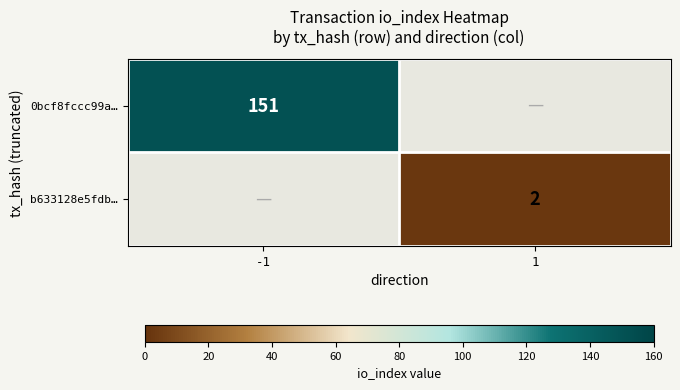

True or false: 0bcf8fccc99a… has a value of 151 at -1.

True